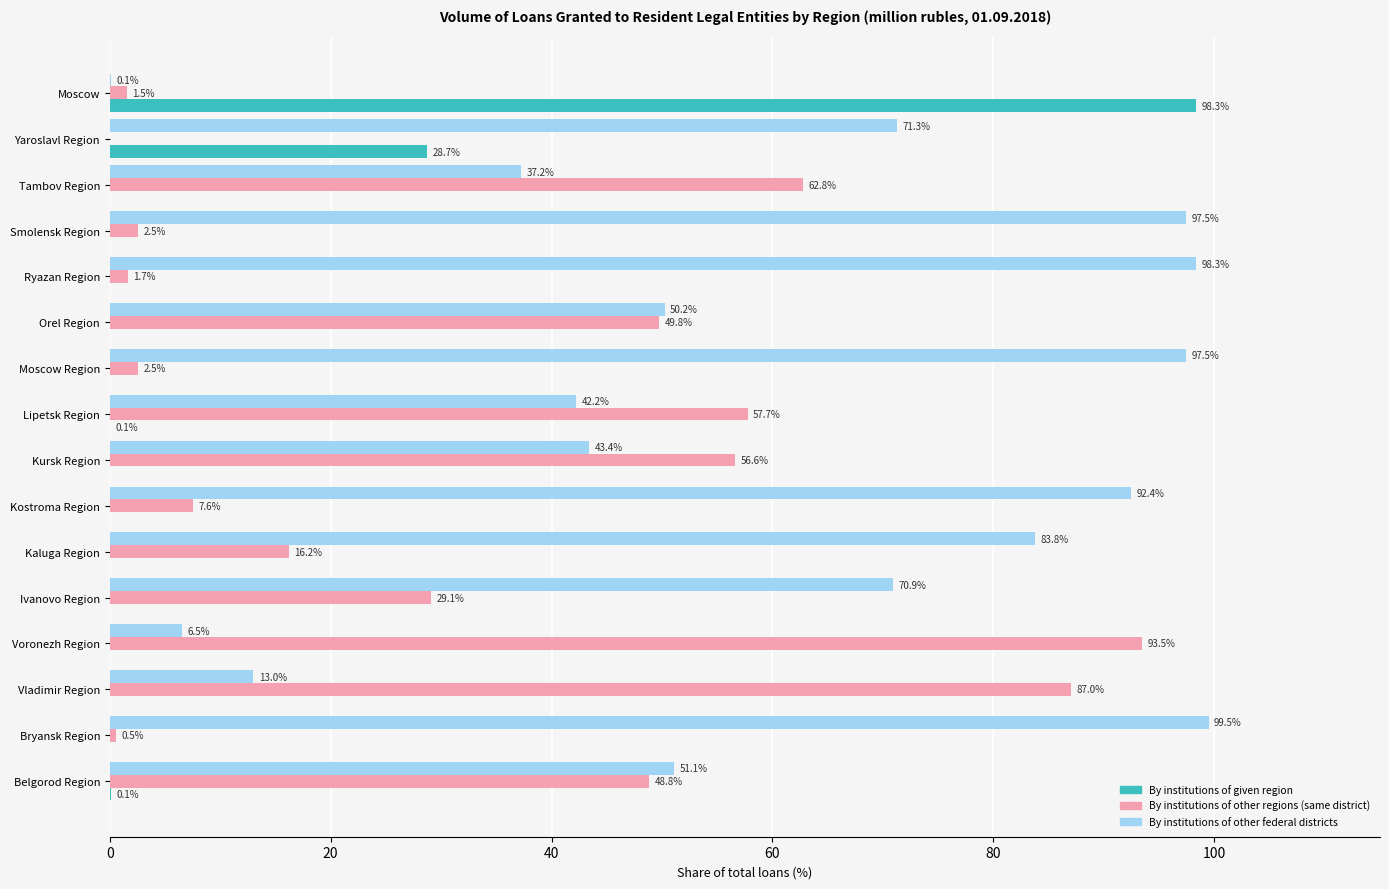

What is the total value across all series at Tambov Region?

100.0